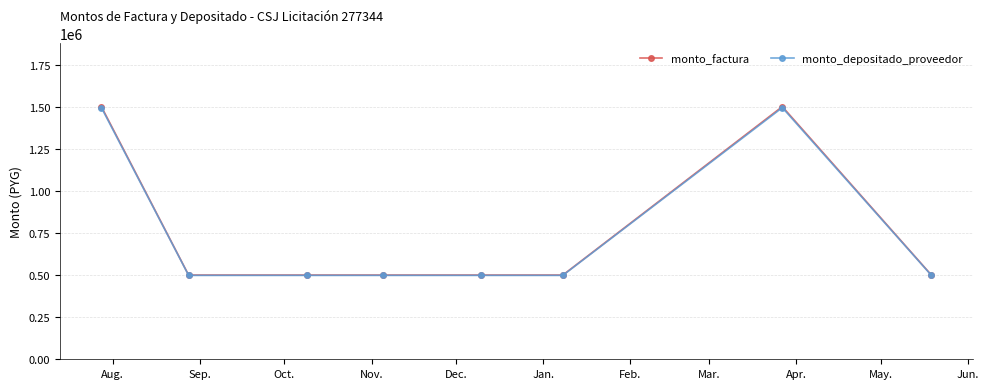

True or false: monto_depositado_proveedor has more than 0 interior local peaks.

True